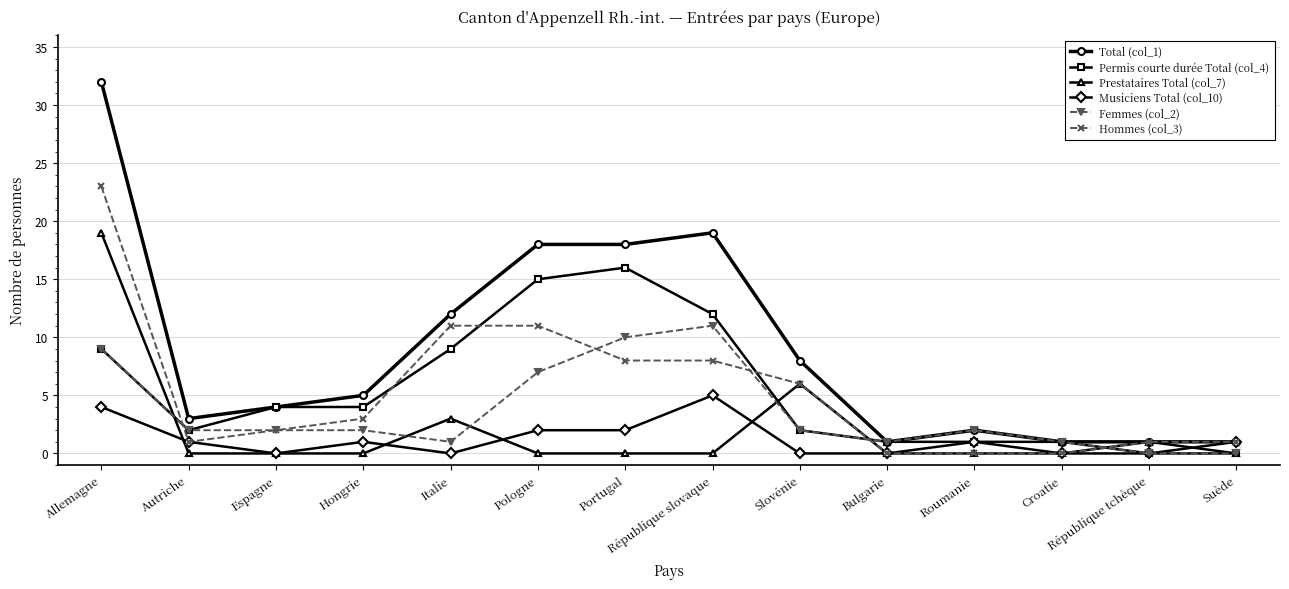

What is the total value across all series at Espagne?

12